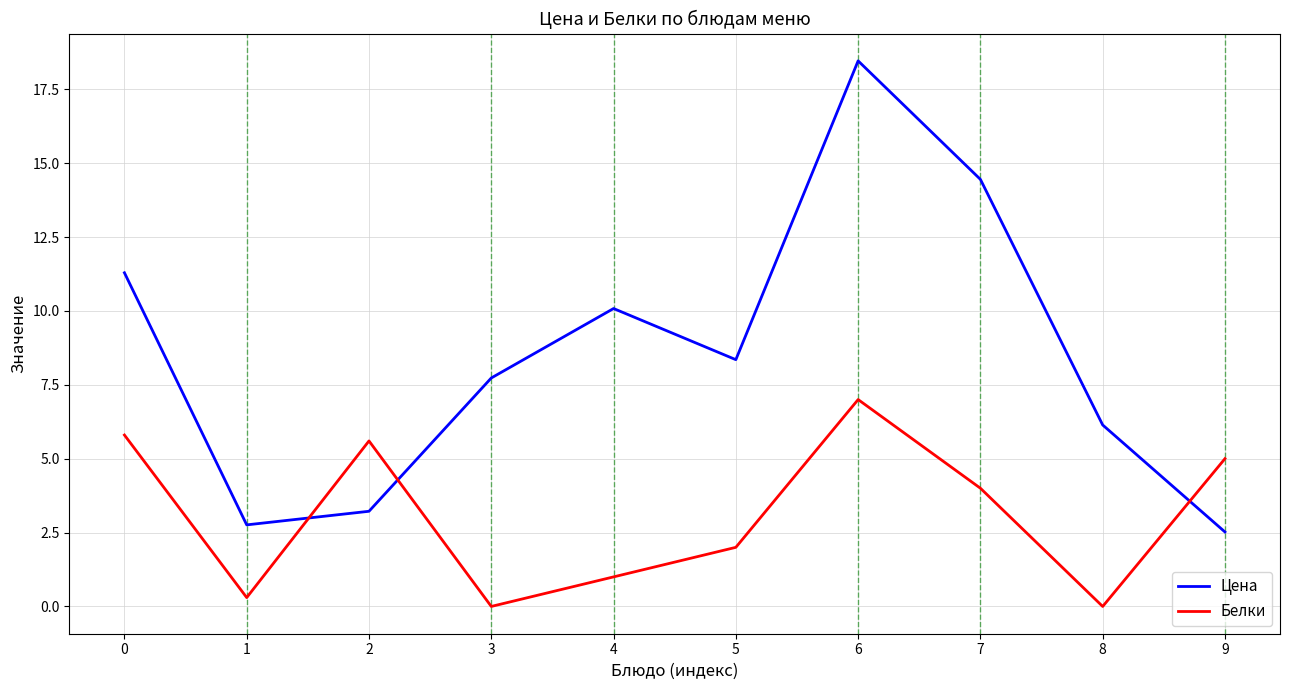

What is the difference between the highest and lowest values at 2?

2.4